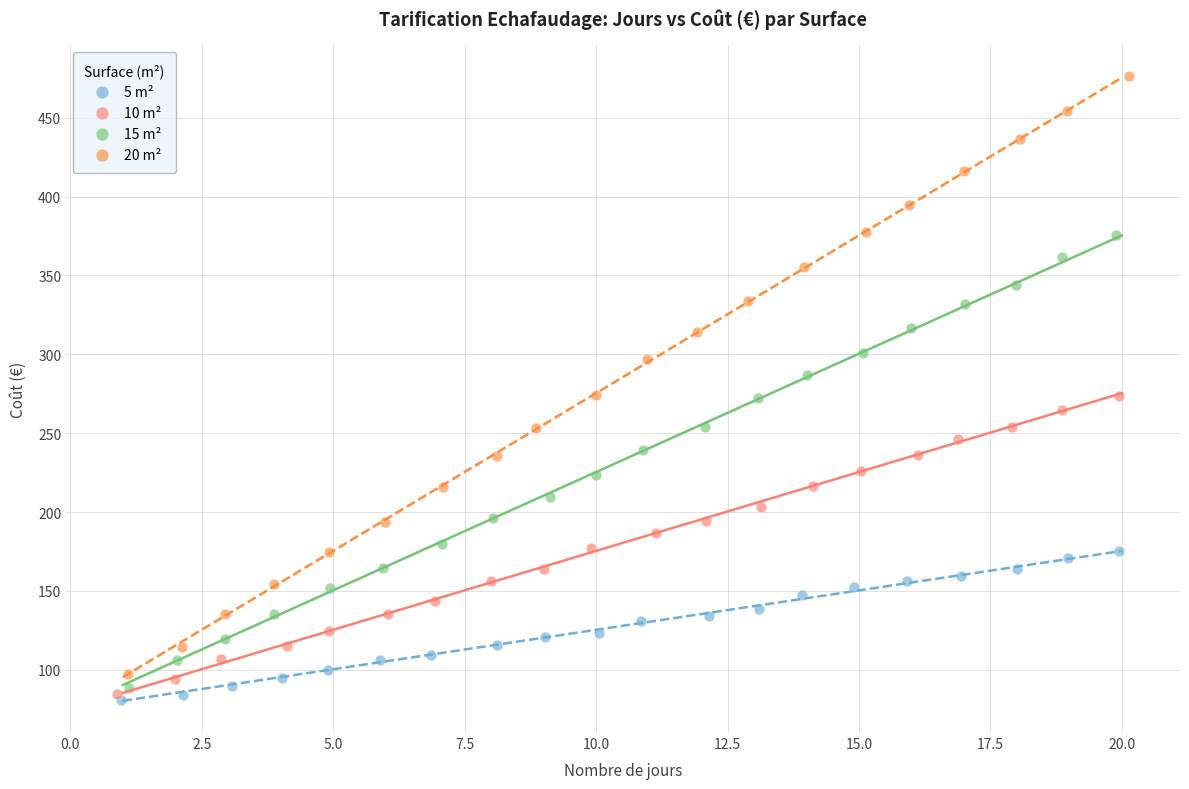

Which series contains the highest Y value?

20 m²